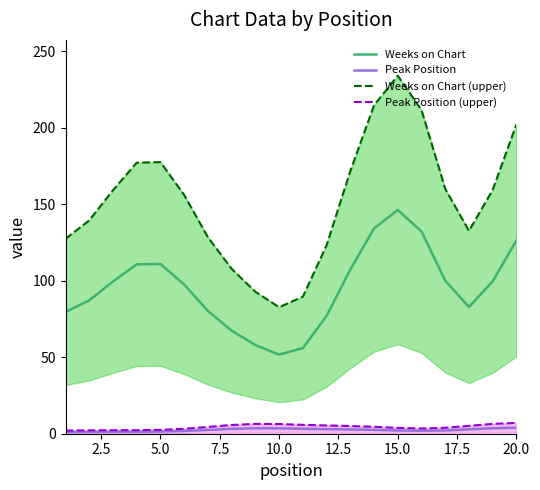

In Weeks on Chart (upper), how many points are higher than both neighbors (excluding endpoints)?

2